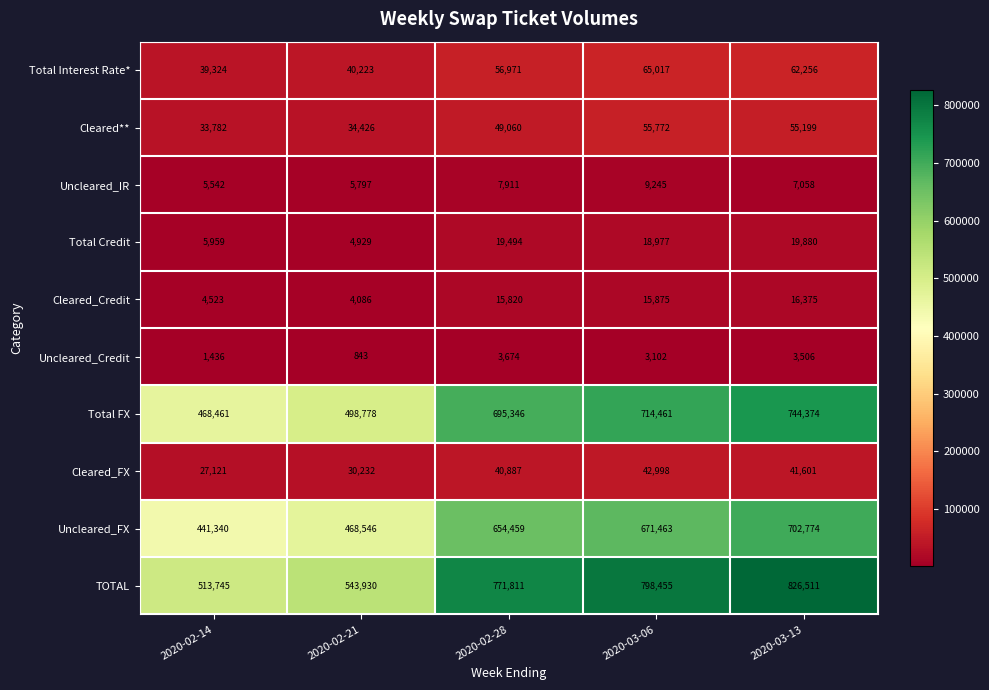

At how many categories does at least one series exceed 420560?

5